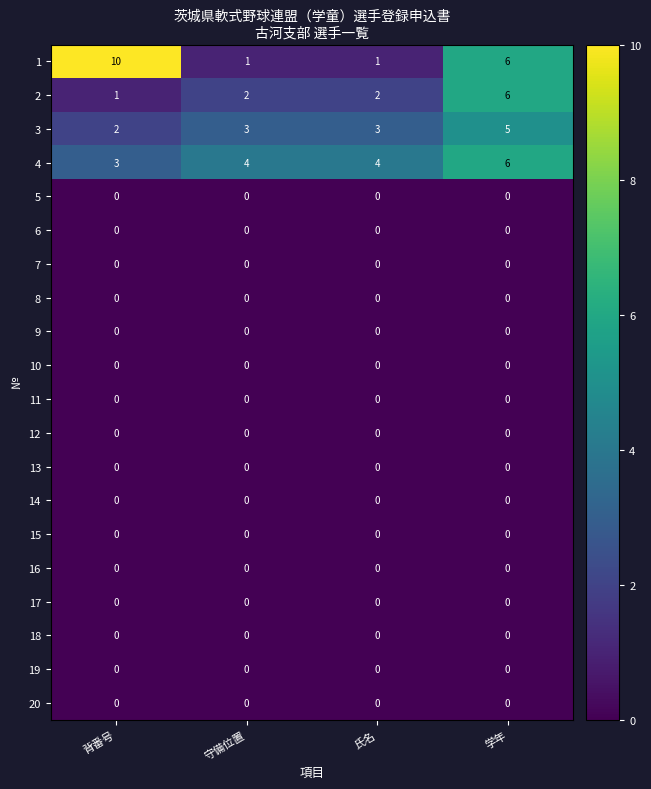

What is the difference between the maximum and minimum values in the 3 series?

3